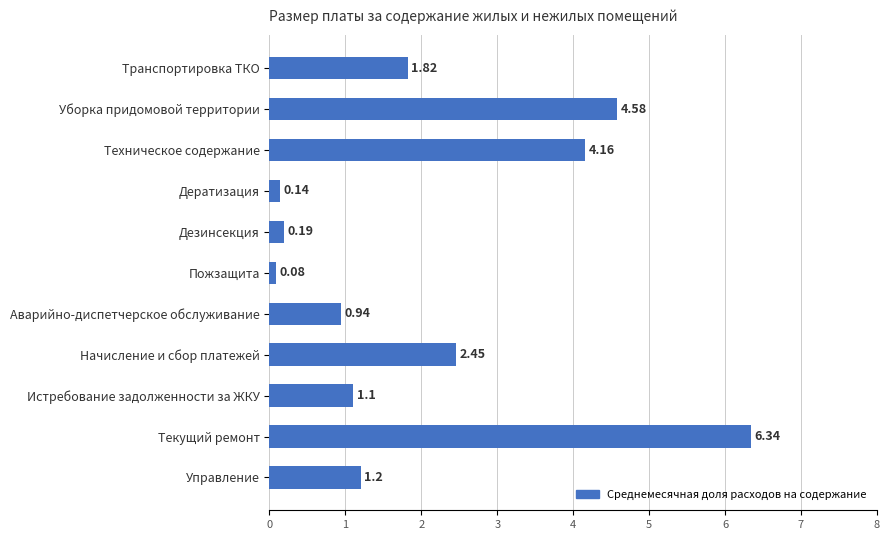

Which category has the highest value across all series?

Текущий ремонт